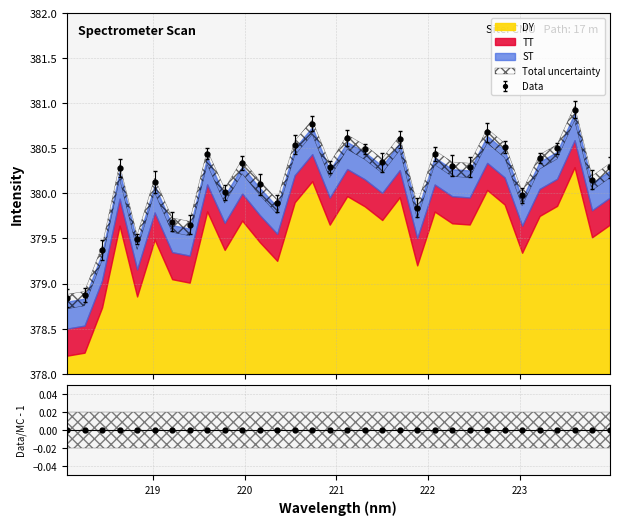

Reading right to left, transcribe all the data shown in this chart.

380.3	380.2	380.9	380.5	380.4	380.0	380.5	380.7	380.3	380.3	380.4	379.8	380.6	380.3	380.5	380.6	380.3	380.8	380.5	379.9	380.1	380.3	380.0	380.4	379.7	379.7	380.1	379.5	380.3	379.4	378.9	378.8